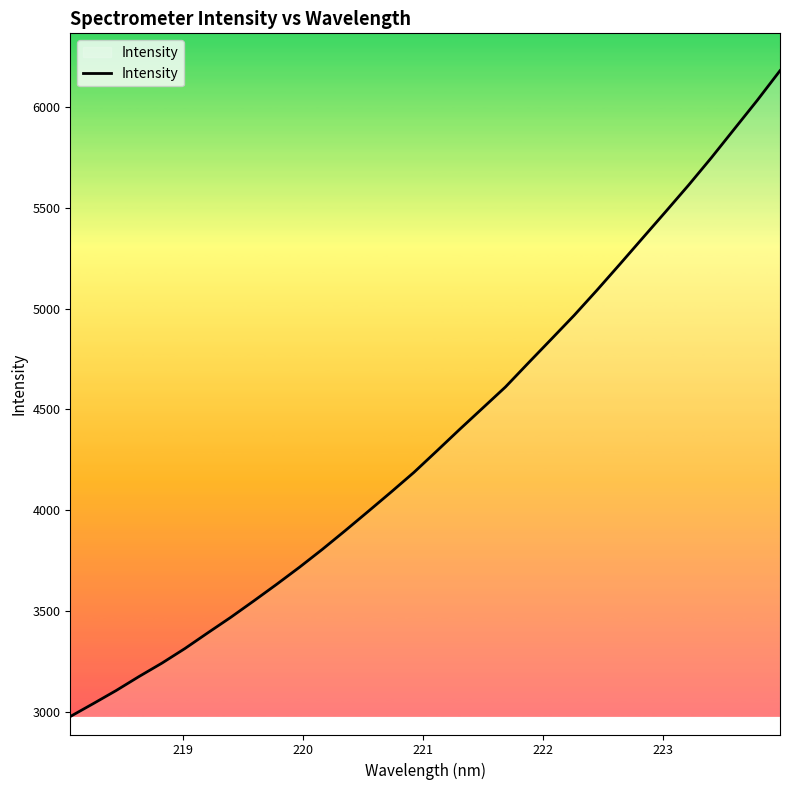

What is the minimum value shown in the chart?

2975.6